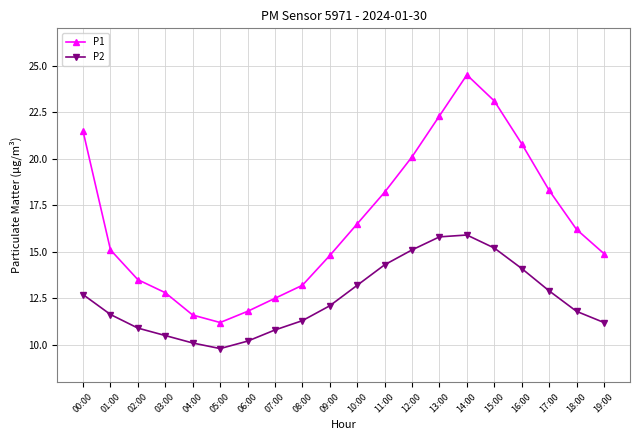

Count the number of data series in this chart.

2